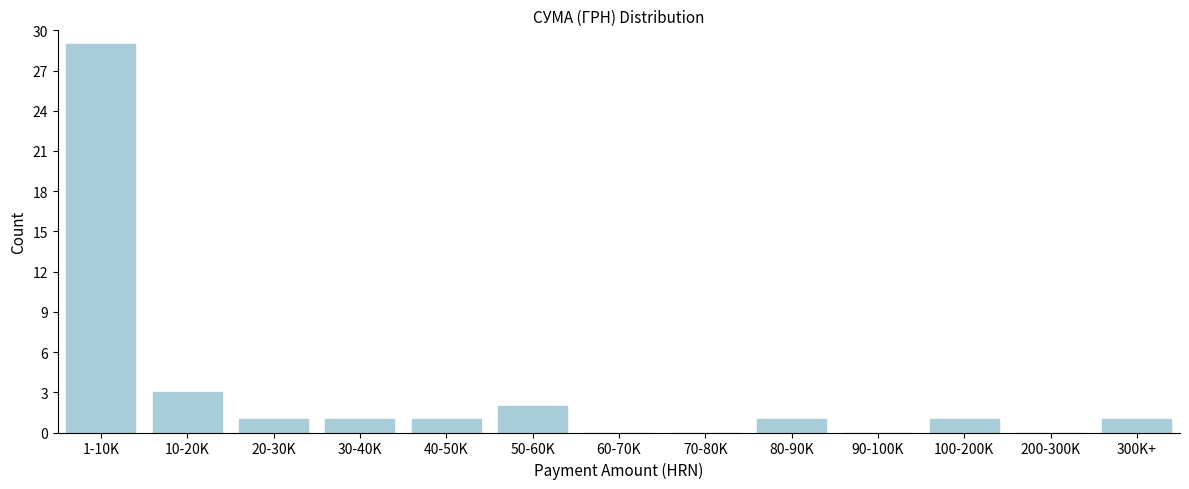

Reading left to right, what are all the values shown in this chart?

1-10K=29	10-20K=3	20-30K=1	30-40K=1	40-50K=1	50-60K=2	60-70K=0	70-80K=0	80-90K=1	90-100K=0	100-200K=1	200-300K=0	300K+=1